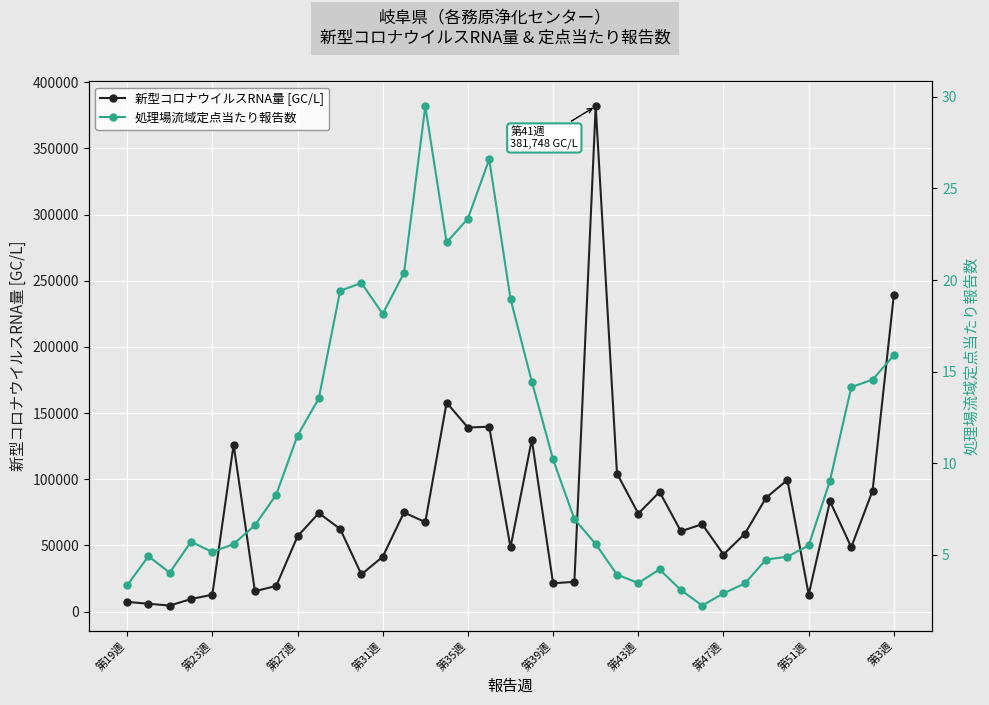

What is the maximum value for 新型コロナウイルスRNA量 [GC/L]?

381748.8